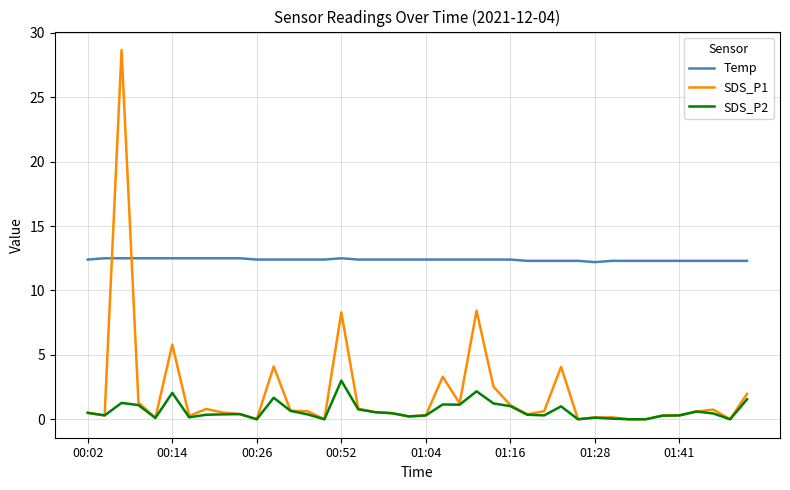

Which series has the largest range (max minus min)?

SDS_P1